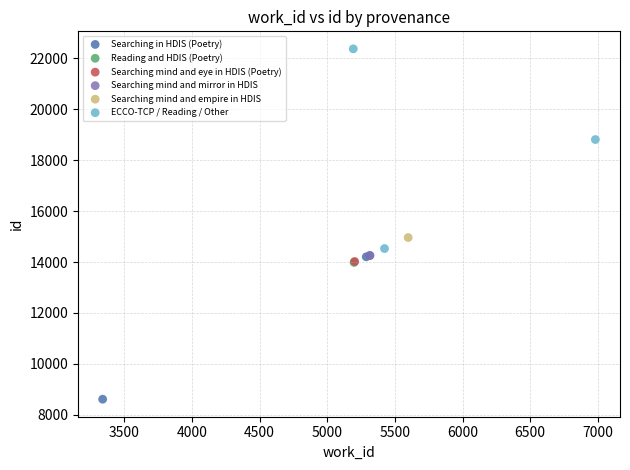

Which series contains the highest Y value?

ECCO-TCP / Reading / Other